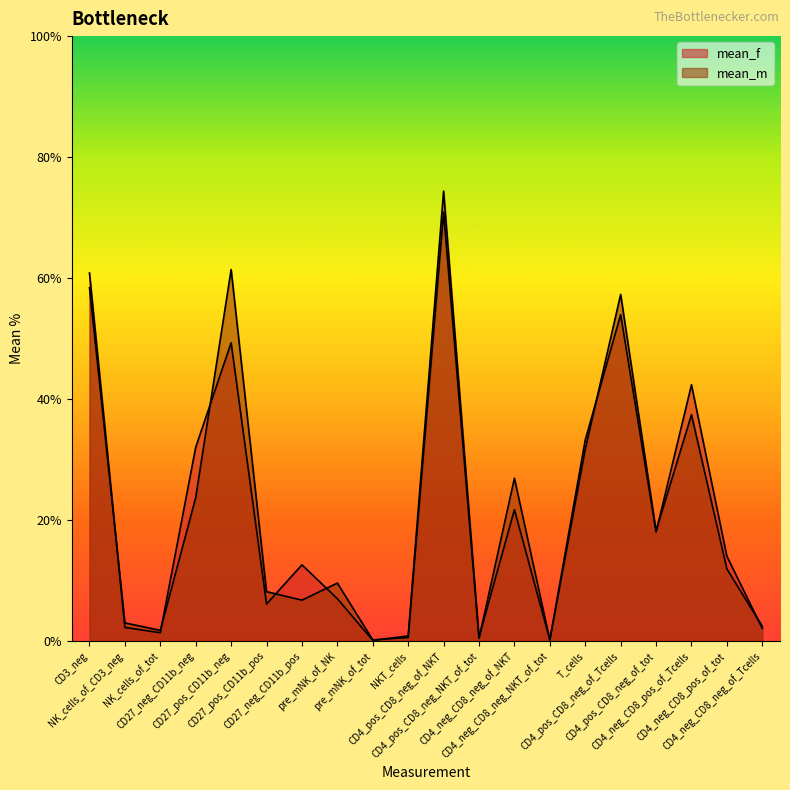

What is the average value of the mean_m series?

21.5